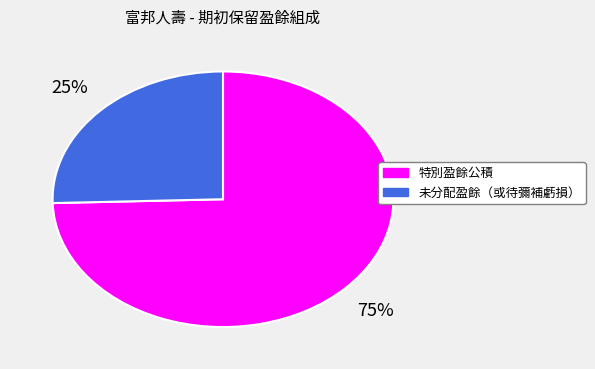

True or false: 特別盈餘公積 accounts for 75% of the total.

True